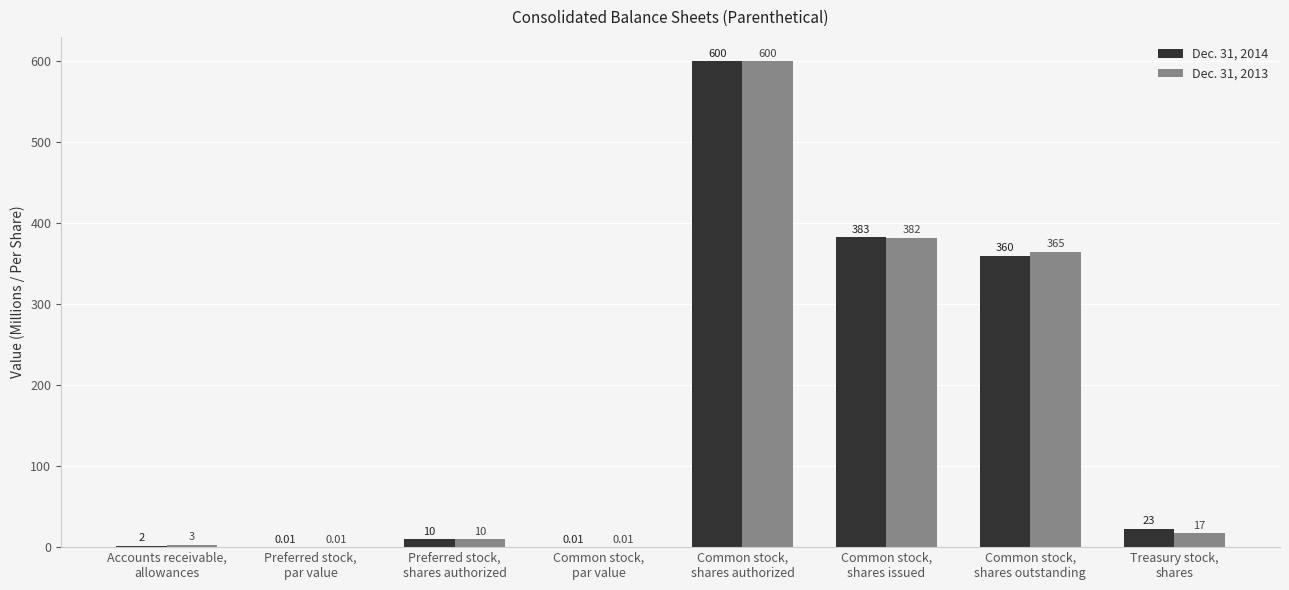

At which category is the sum across all series the highest?

Common stock,
shares authorized